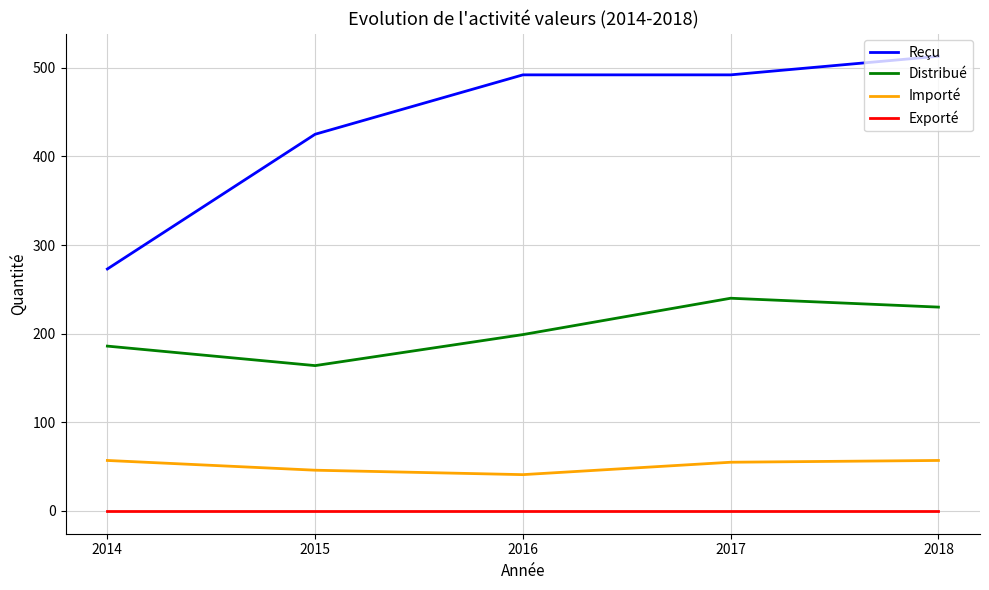

Read the Reçu value at 2016.

492